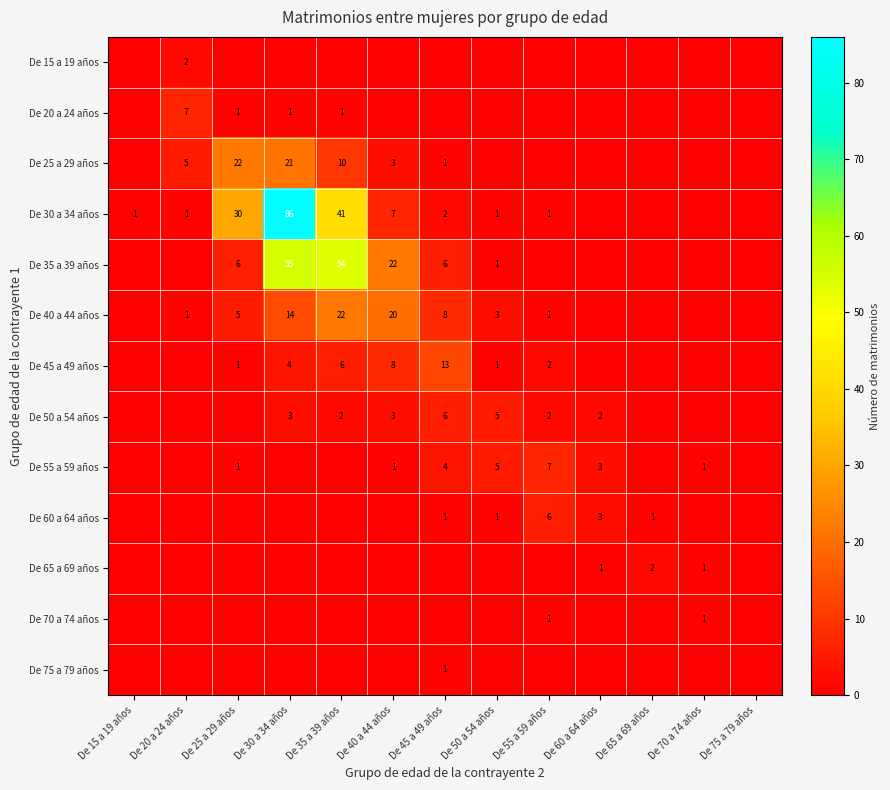

Is the value of De 20 a 24 años at De 30 a 34 años greater than the value of De 50 a 54 años at De 30 a 34 años?

No